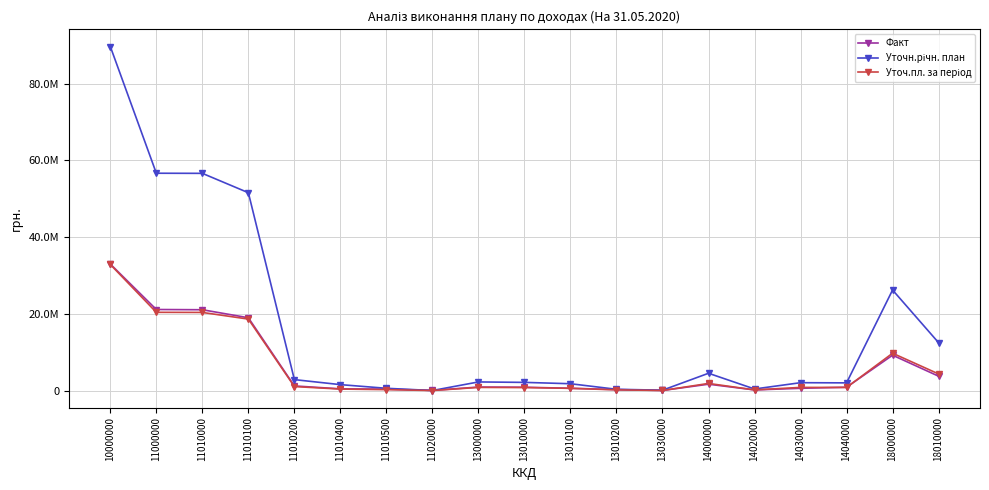

What is the value of the Факт point at the 15th from the left?

184650.1